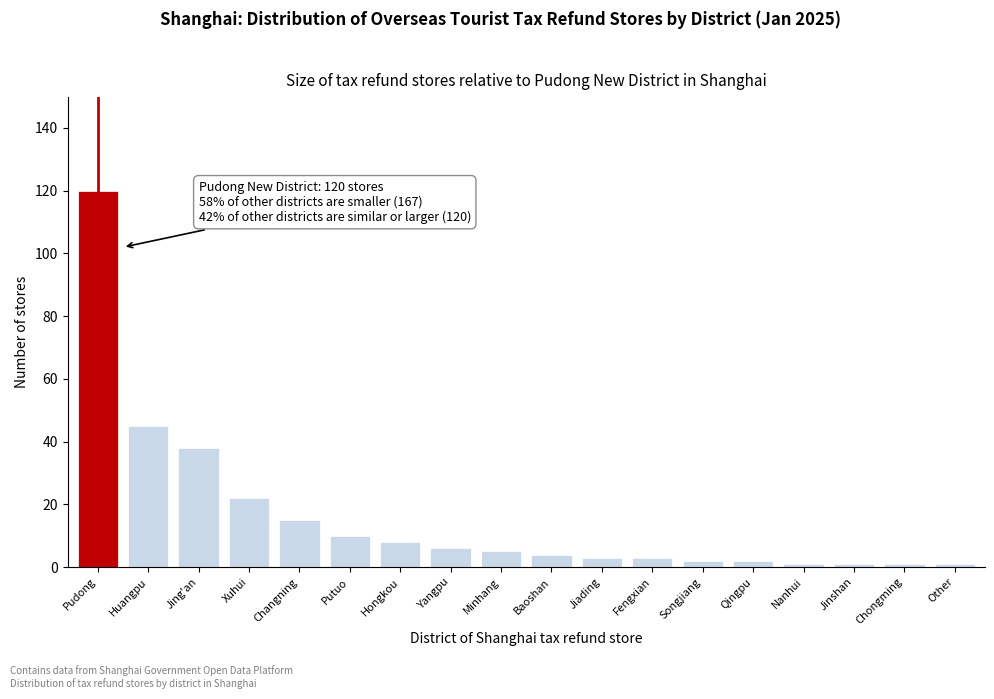

Reading left to right, list all the values displayed in this chart.

Pudong=120	Huangpu=45	Jing'an=38	Xuhui=22	Changning=15	Putuo=10	Hongkou=8	Yangpu=6	Minhang=5	Baoshan=4	Jiading=3	Fengxian=3	Songjiang=2	Qingpu=2	Nanhui=1	Jinshan=1	Chongming=1	Other=1